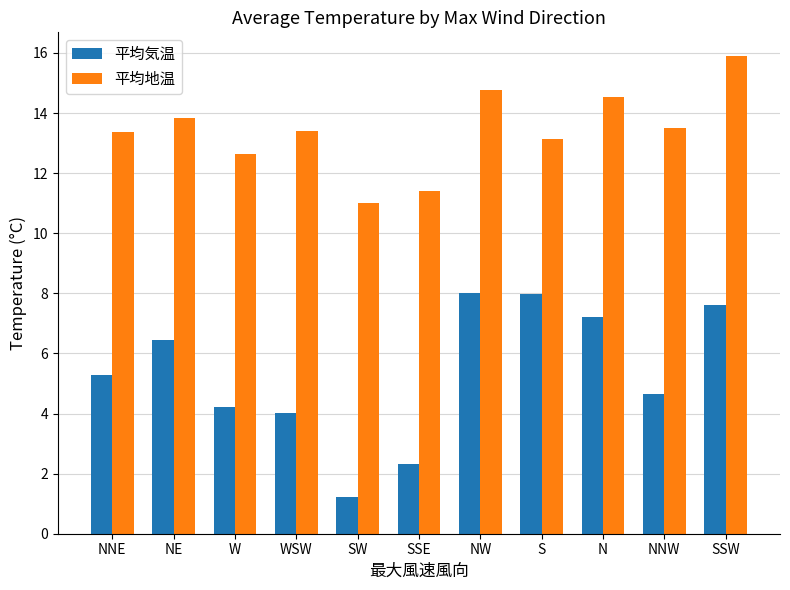

How many bars are there in each group?

2